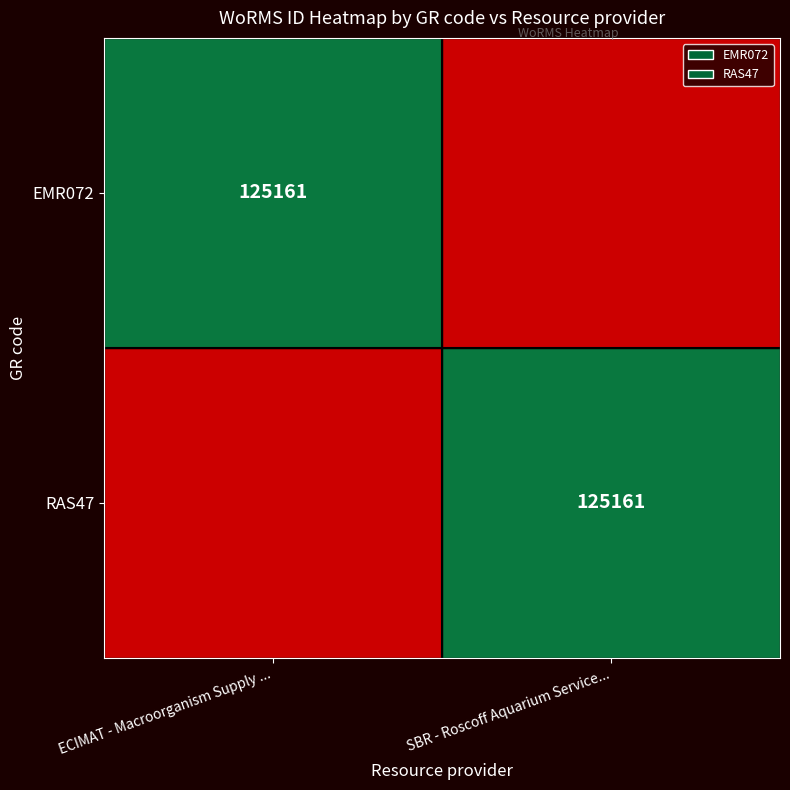

At which category is the sum across all series the highest?

ECIMAT - Macroorganism Supply ...